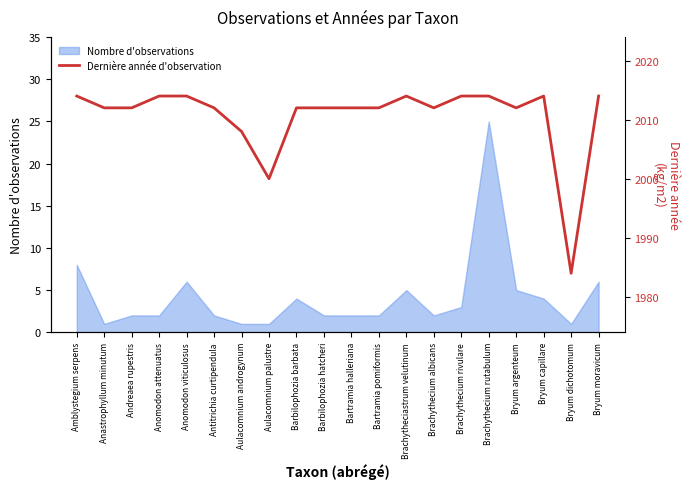

How many lines are shown in the chart?

1